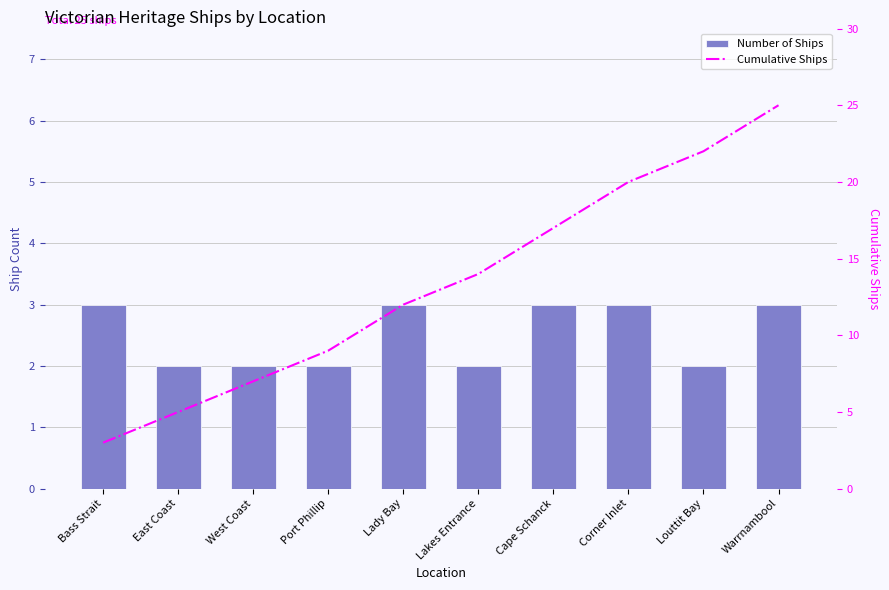

What is the value of the Cumulative Ships bar at the 2nd from the left?

5